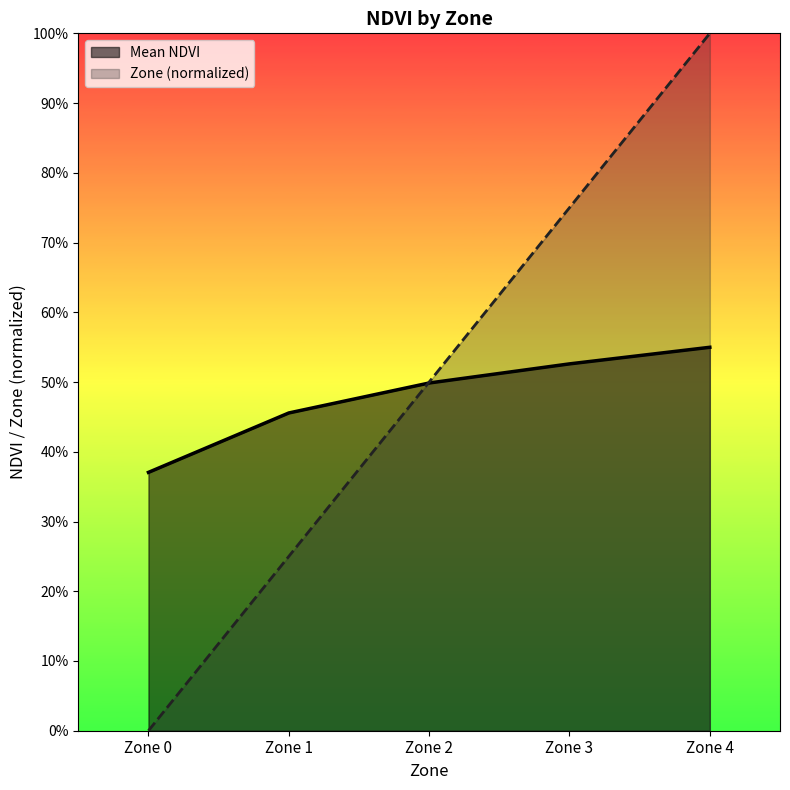

Count the Zone values in the range 0 to 1.

5